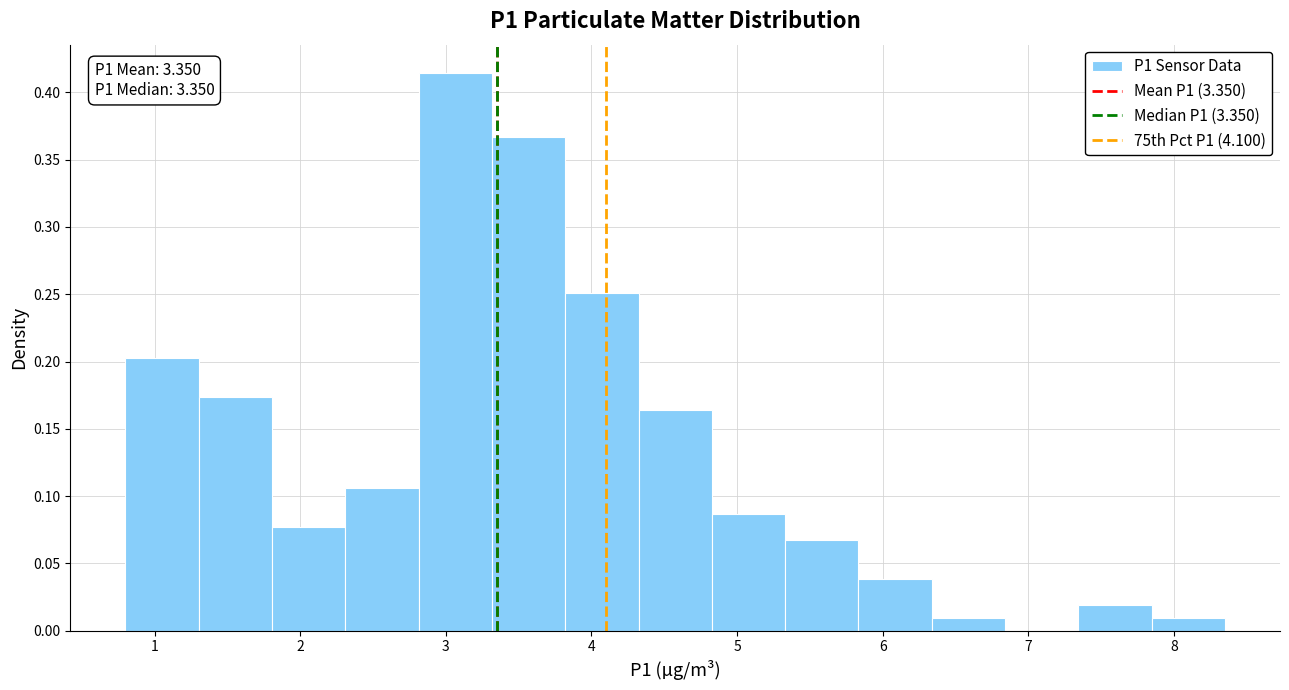

Which range on the x-axis has the tallest bar?

2.8 to 3.3